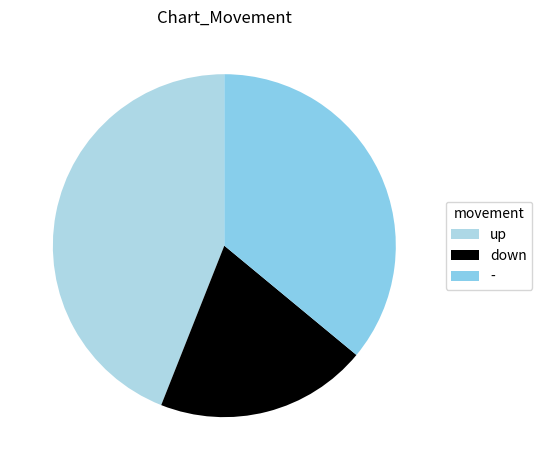

How many slices are in this pie chart?

3